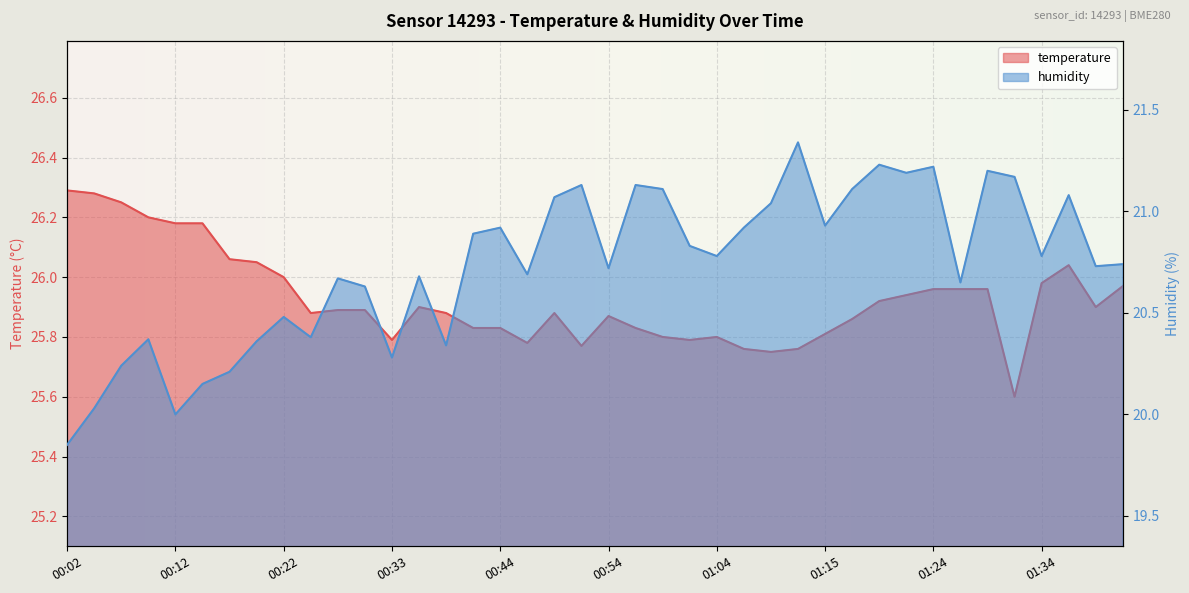

True or false: humidity and temperature intersect in this chart.

False